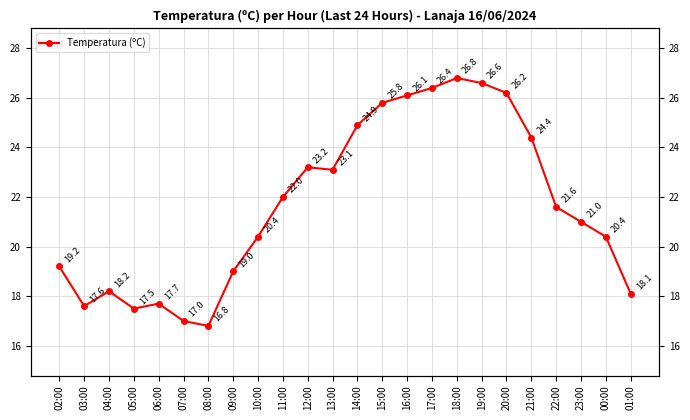

Reading right to left, list all the values displayed in this chart.

01:00=18.1	00:00=20.4	23:00=21.0	22:00=21.6	21:00=24.4	20:00=26.2	19:00=26.6	18:00=26.8	17:00=26.4	16:00=26.1	15:00=25.8	14:00=24.9	13:00=23.1	12:00=23.2	11:00=22.0	10:00=20.4	09:00=19.0	08:00=16.8	07:00=17.0	06:00=17.7	05:00=17.5	04:00=18.2	03:00=17.6	02:00=19.2